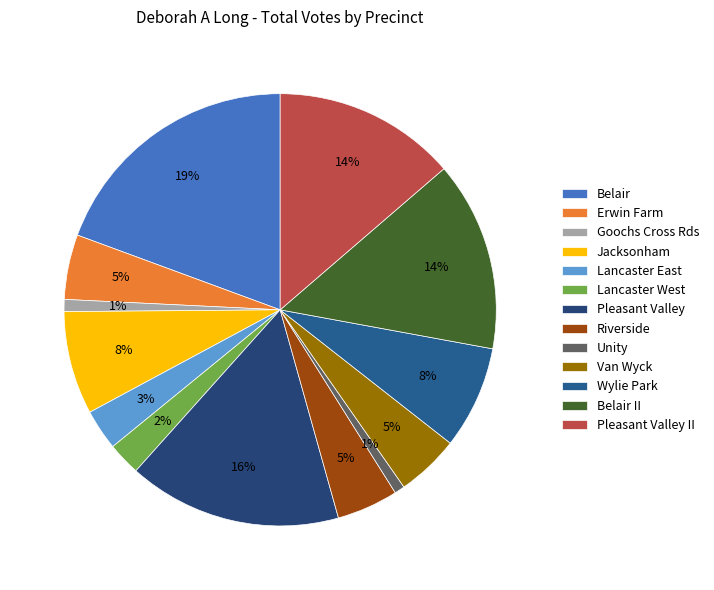

The Wylie Park slice represents 1% of the pie. True or false?

False